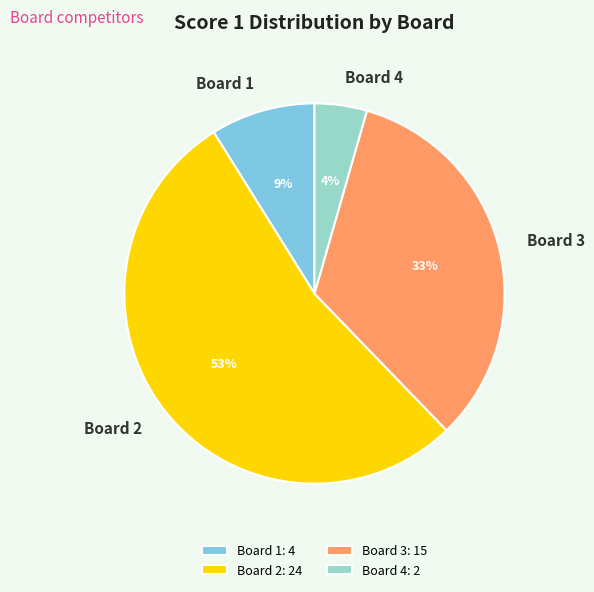

Count the number of slices in the pie.

4